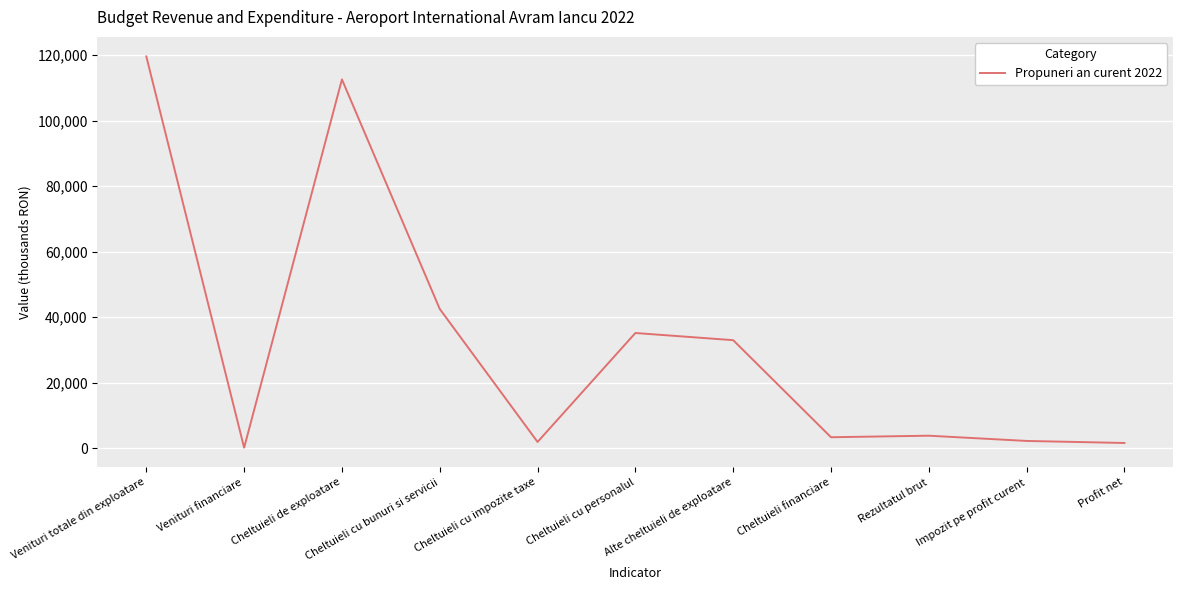

Where is the first local minimum?

Venituri financiare